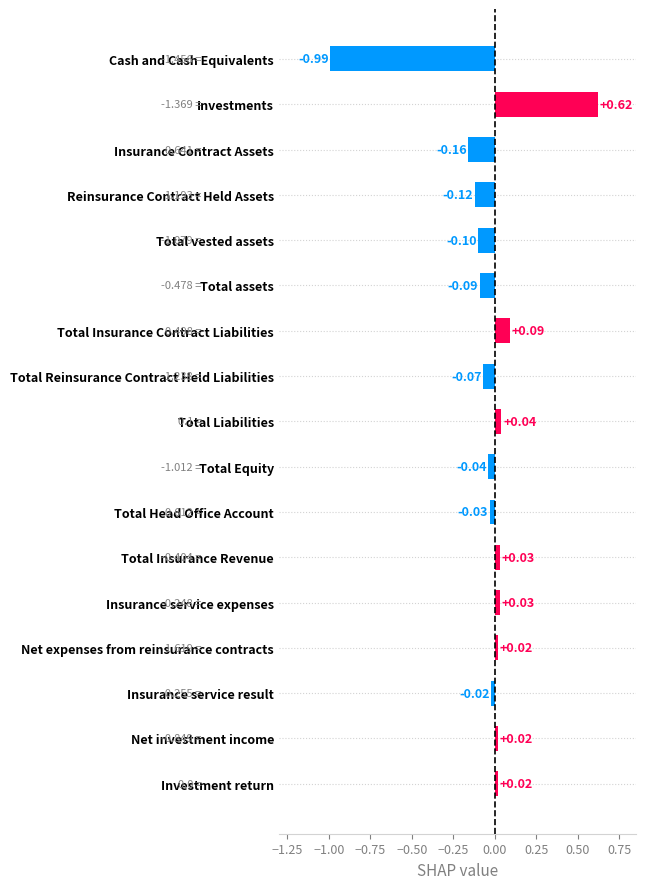

Which label corresponds to the smallest value in the chart?

Cash and Cash Equivalents